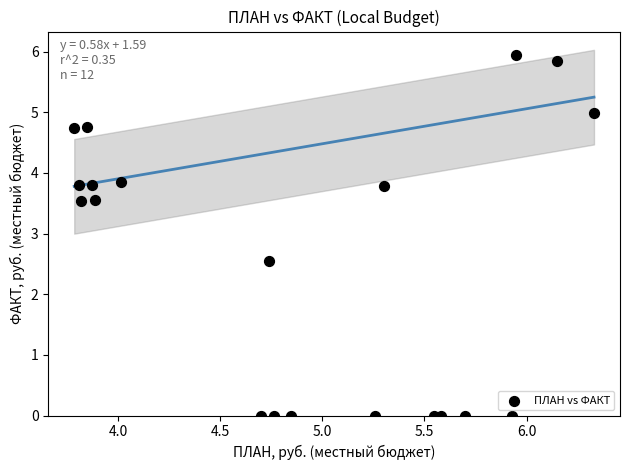

What is the range of Y values (max minus min)?

6.0